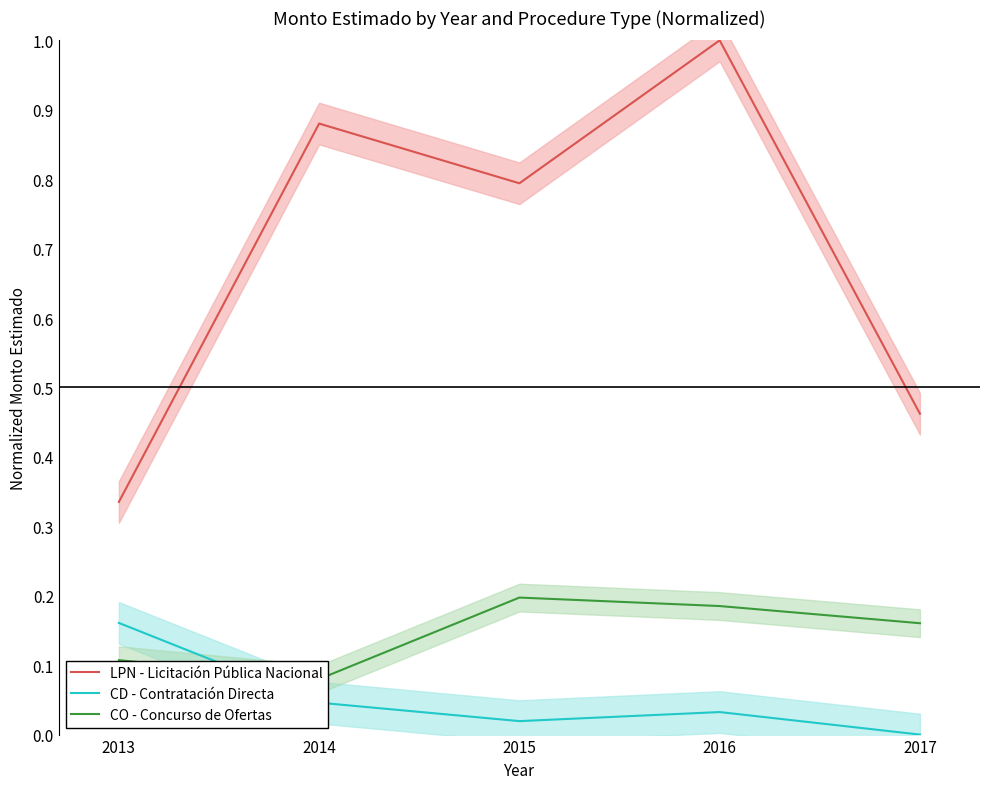

Reading left to right, list all the values displayed in this chart.

LPN - Licitación Pública Nacional: 2013=0.3	2014=0.9	2015=0.8	2016=1.0	2017=0.5
CD - Contratación Directa: 2013=0.2	2014=0.0	2015=0.0	2016=0.0	2017=0.0
CO - Concurso de Ofertas: 2013=0.1	2014=0.1	2015=0.2	2016=0.2	2017=0.2